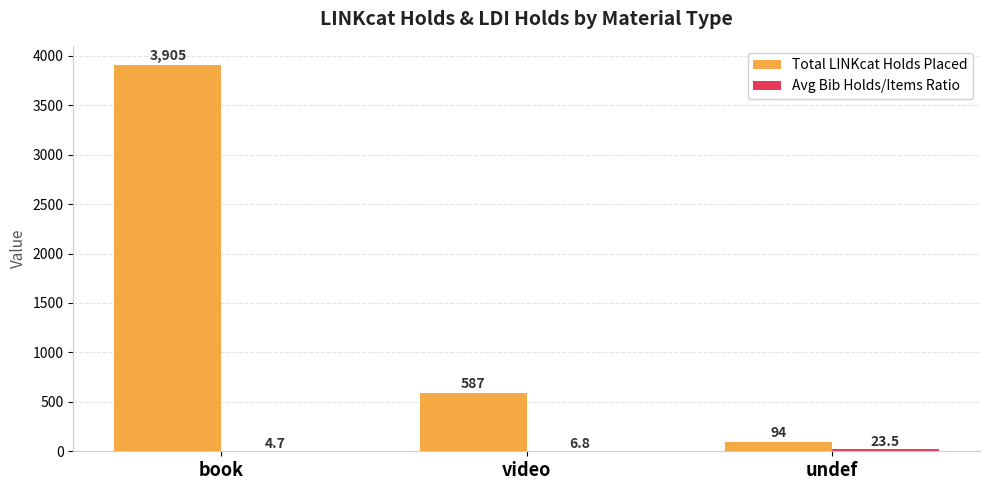

How many series are shown in this chart?

2